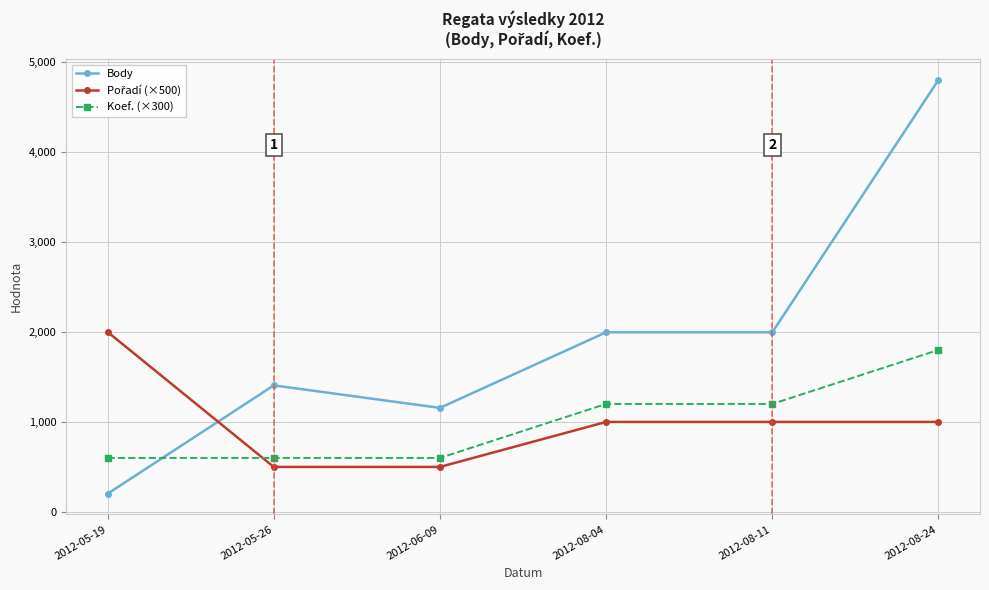

What is the minimum value shown in the chart?

202